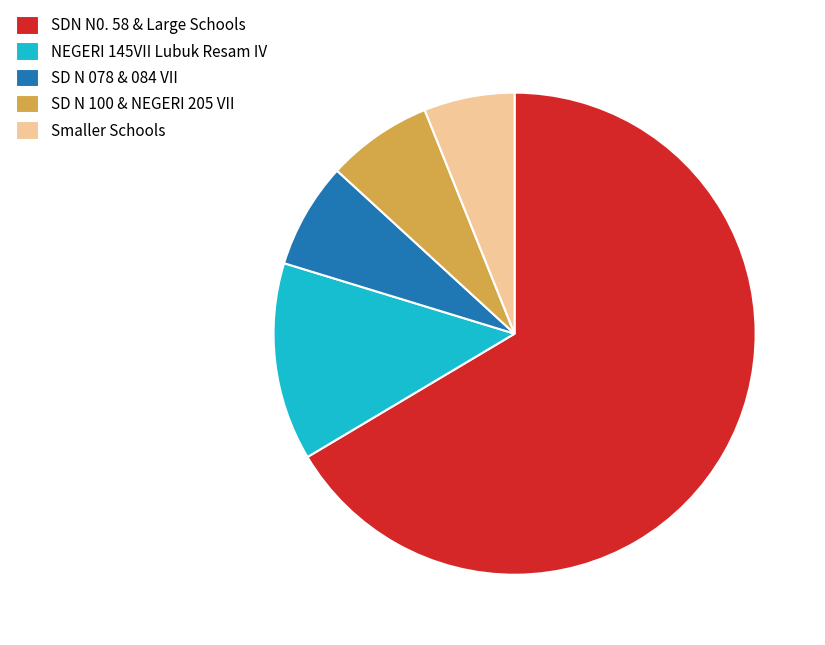

Which slice is the largest?

SDN N0. 58 & Large Schools